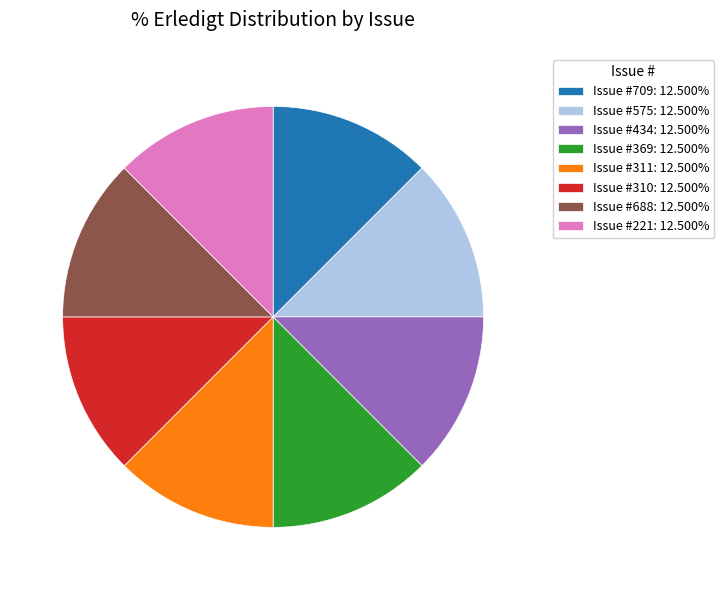

Is Issue #434: 12.500% the majority of the pie?

No